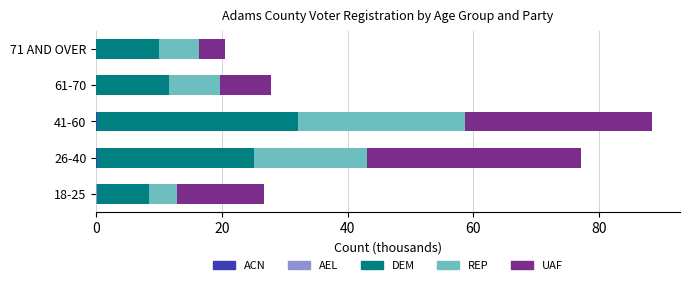

At which category is the sum across all series the highest?

41-60